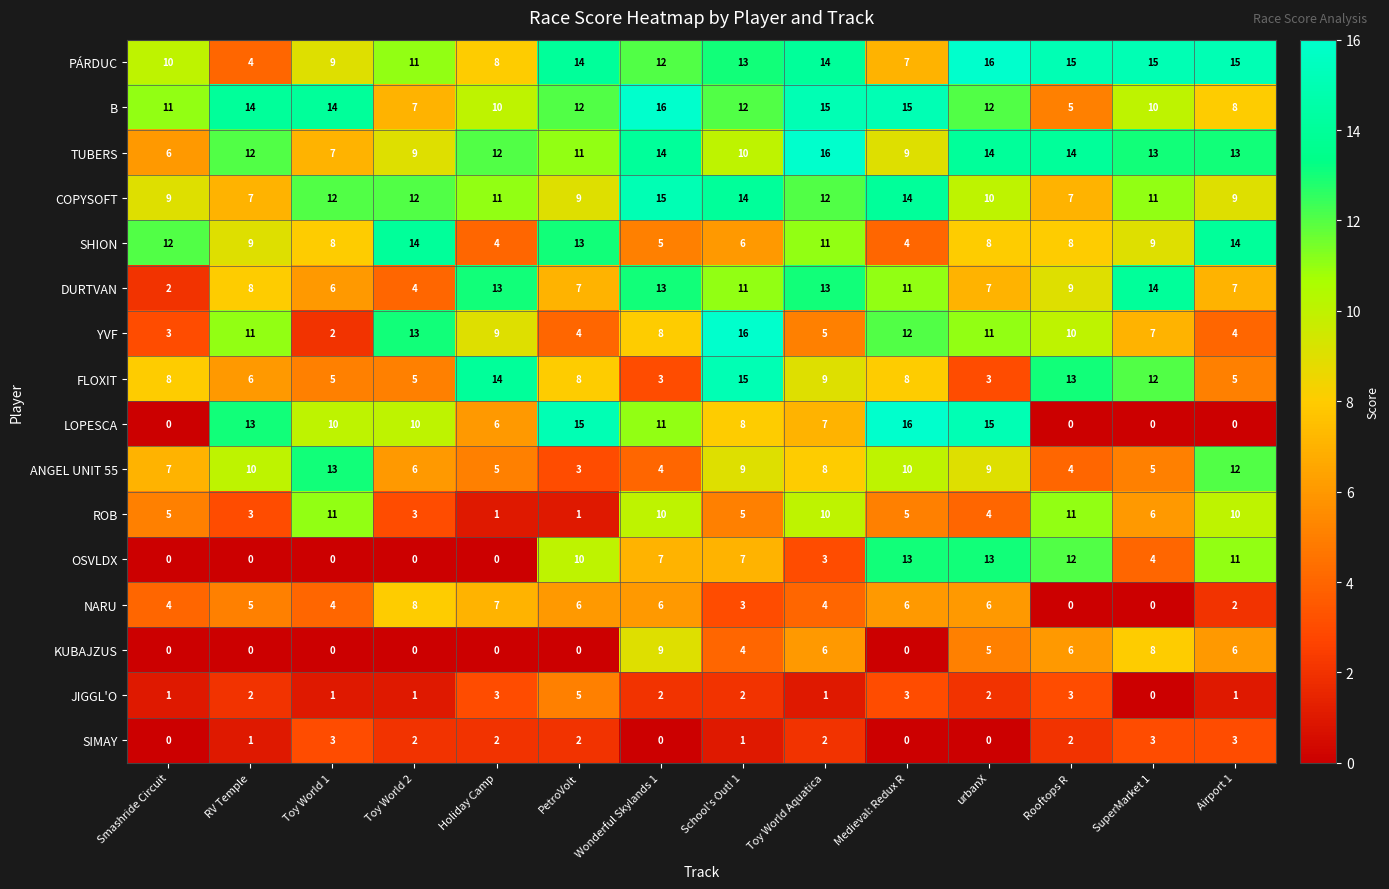

What is the difference between the maximum and second lowest values in the OSVLDX series?

13